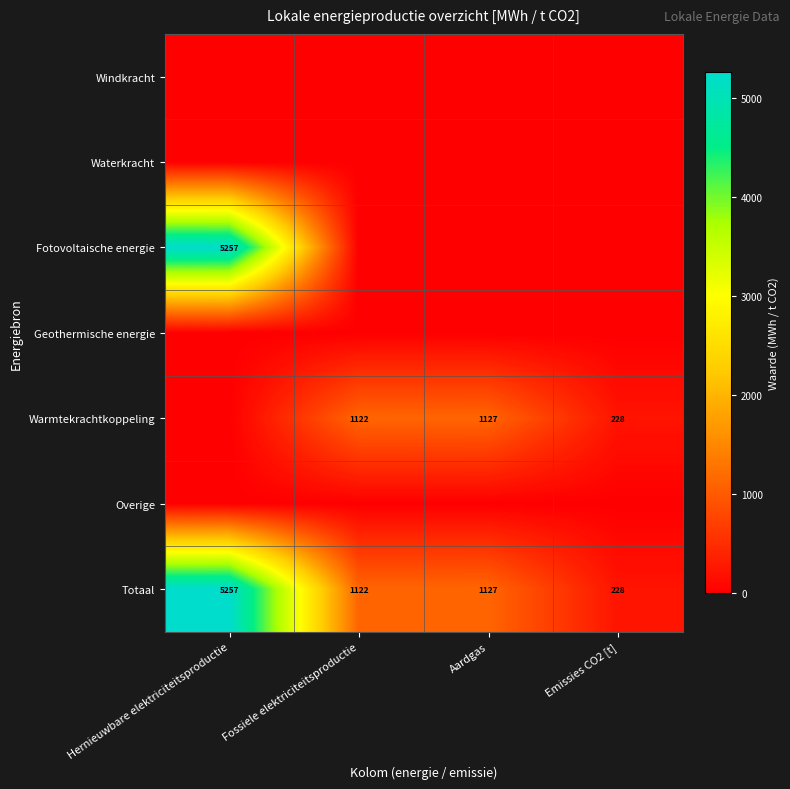

The value of Totaal at Hernieuwbare elektriciteitsproductie is 5257. True or false?

True